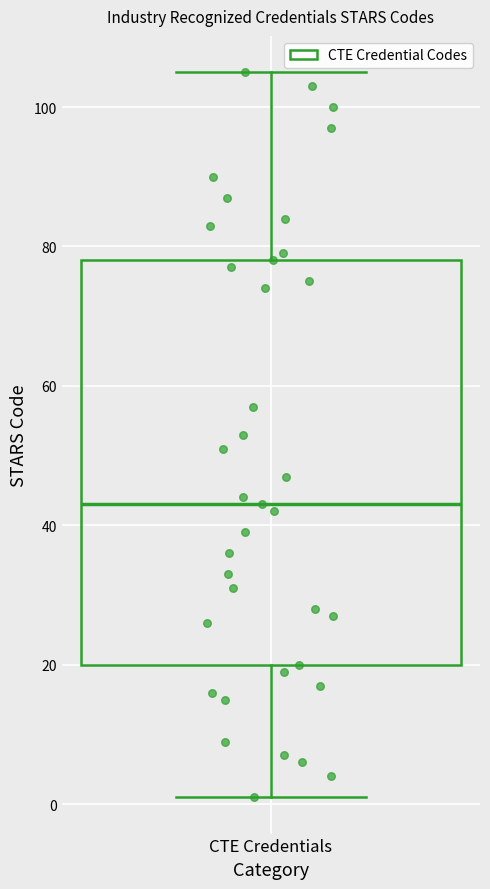

Transcribe this box plot: give where the median line is, the range the box spans, and where the two whiskers end, as read against the y-axis. The values are not printed on the chart, so give them approximately, as read against the axis.

median 44, box 20 to 78, whiskers 2 to 106